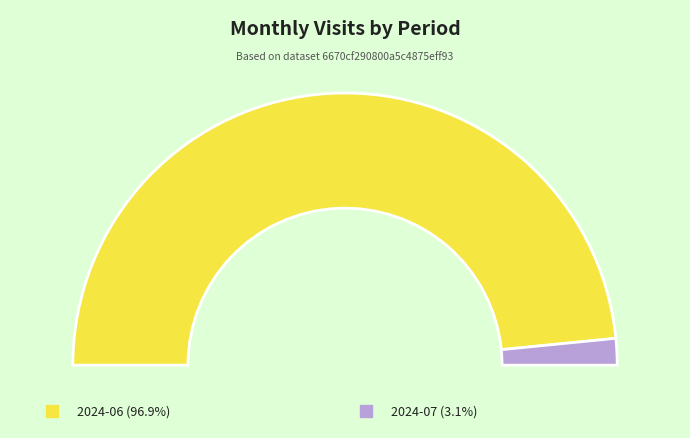

What percentage do 2024-06 and 2024-07 together represent?

100.0%